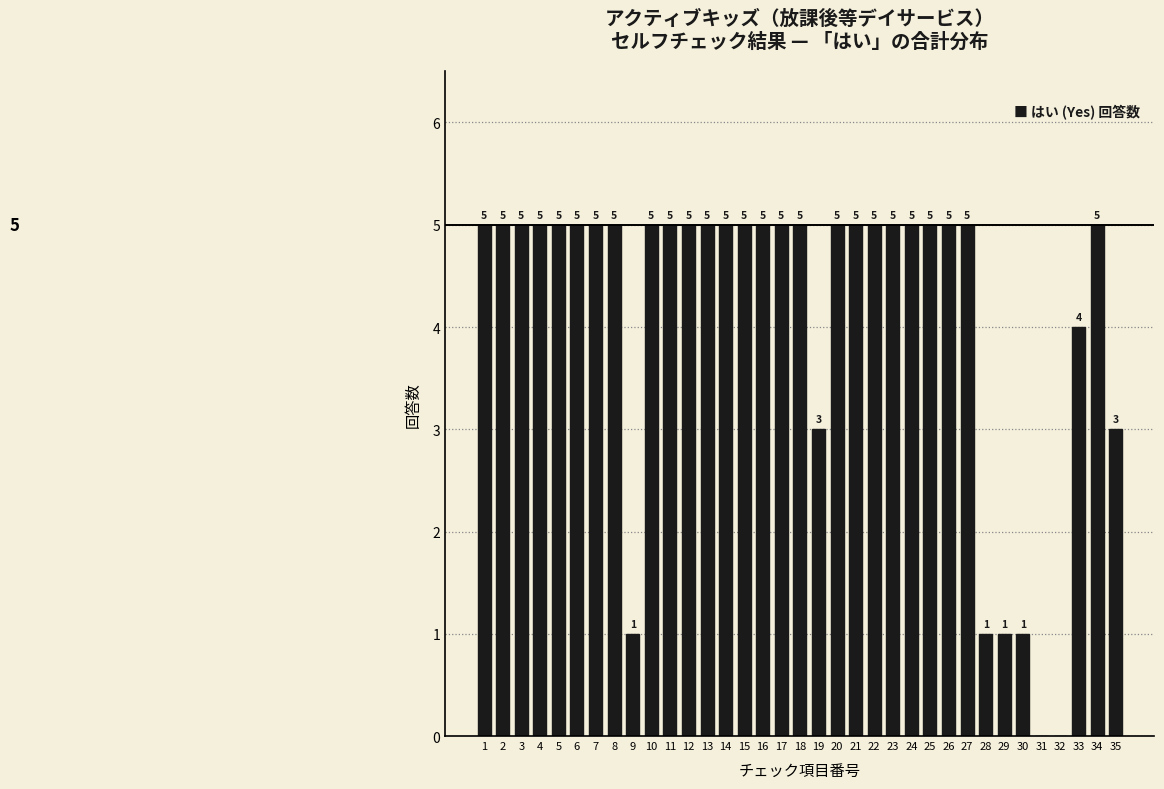

Reading left to right, what are all the values shown in this chart?

1=5	2=5	3=5	4=5	5=5	6=5	7=5	8=5	9=1	10=5	11=5	12=5	13=5	14=5	15=5	16=5	17=5	18=5	19=3	20=5	21=5	22=5	23=5	24=5	25=5	26=5	27=5	28=1	29=1	30=1	31=0	32=0	33=4	34=5	35=3